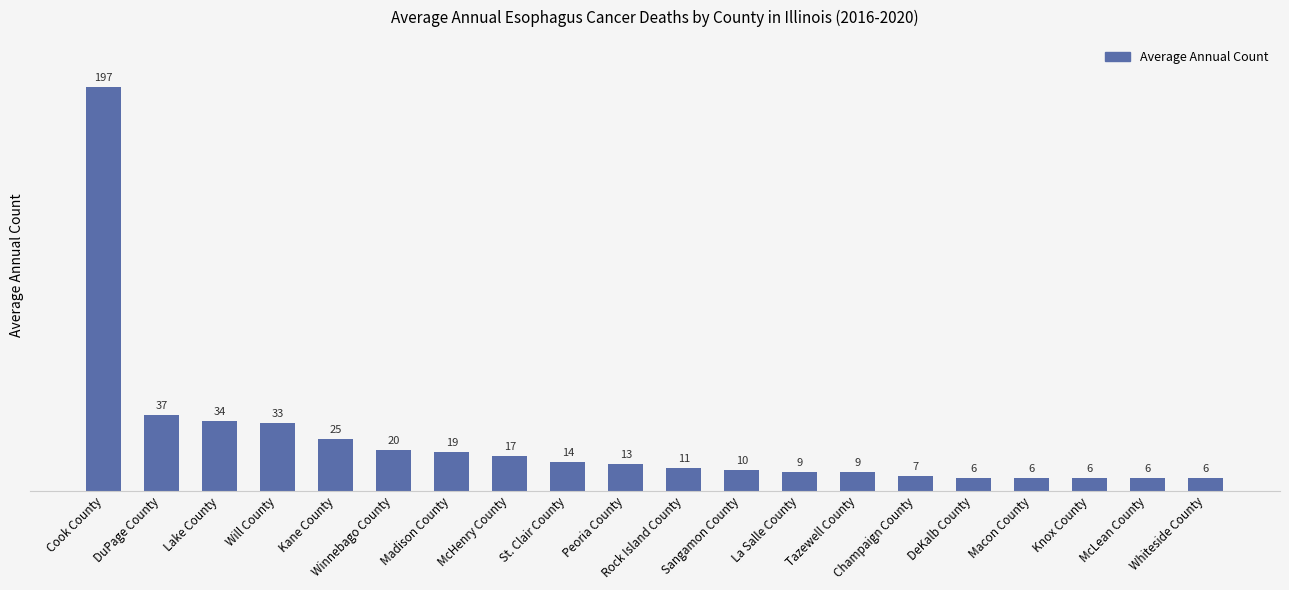

Between Macon County and La Salle County, which is larger?

La Salle County